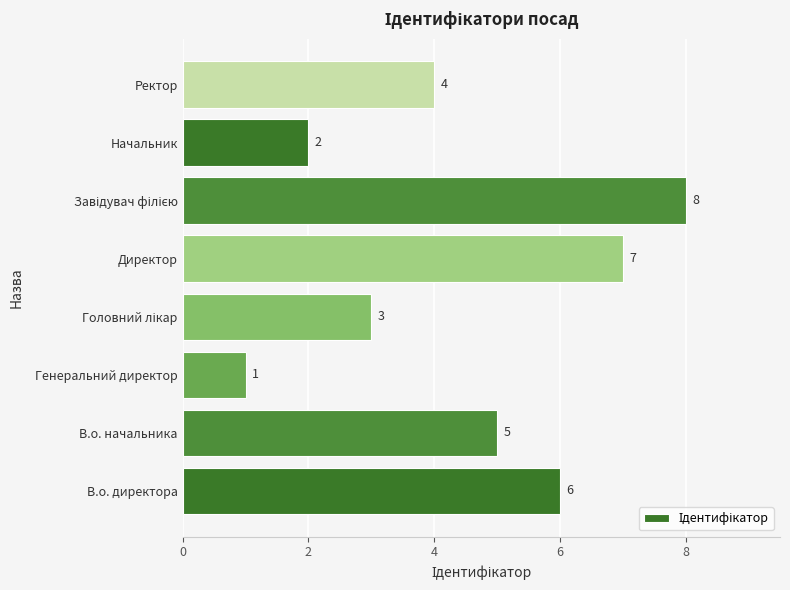

Approximately how many times larger is the value at Ректор compared to Директор?

0.6